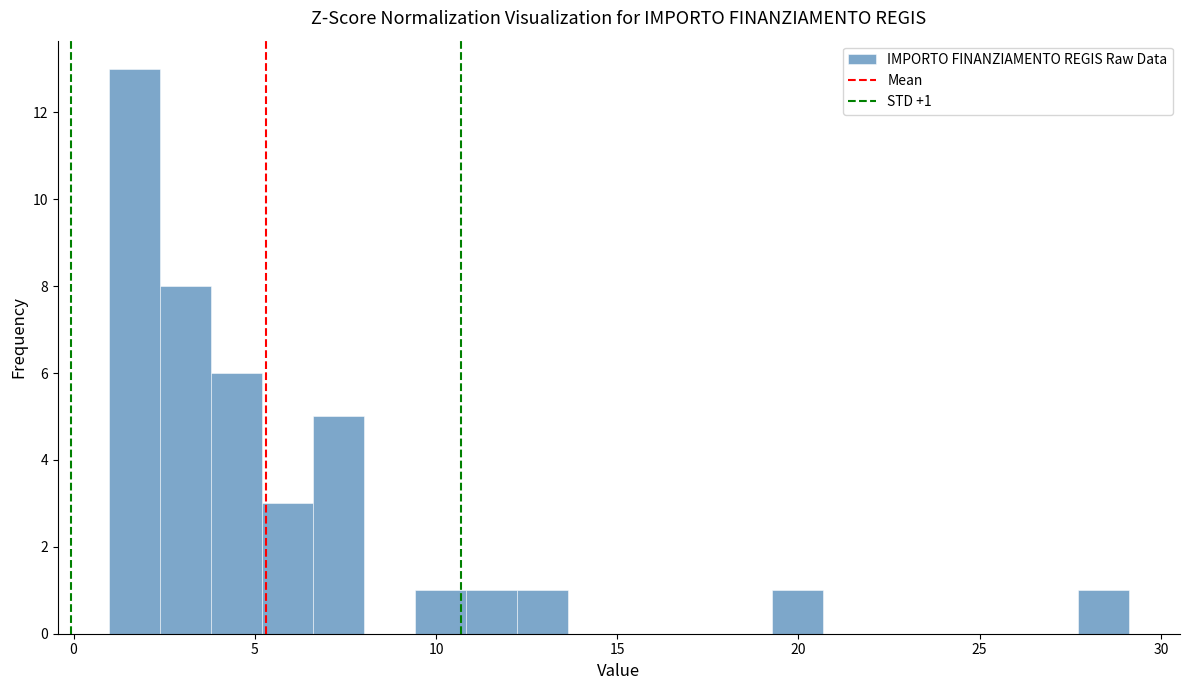

Around what value on the x-axis is the tallest bar? Give the approximate position of its centre, as read against the axis.

1.5